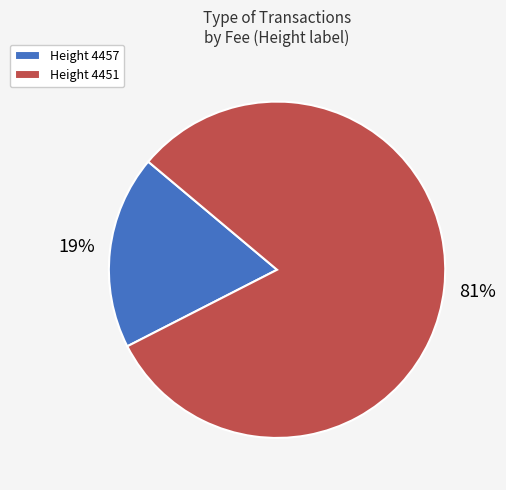

To the nearest percent, what percentage of the pie is Height 4457?

19%